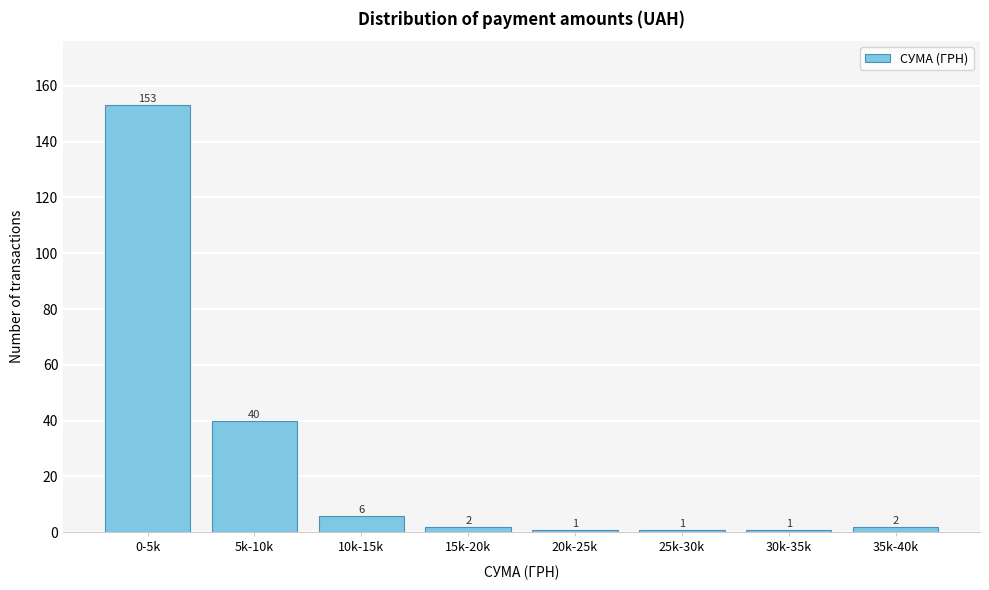

Reading left to right, extract all data points from this chart.

0-5k=153	5k-10k=40	10k-15k=6	15k-20k=2	20k-25k=1	25k-30k=1	30k-35k=1	35k-40k=2